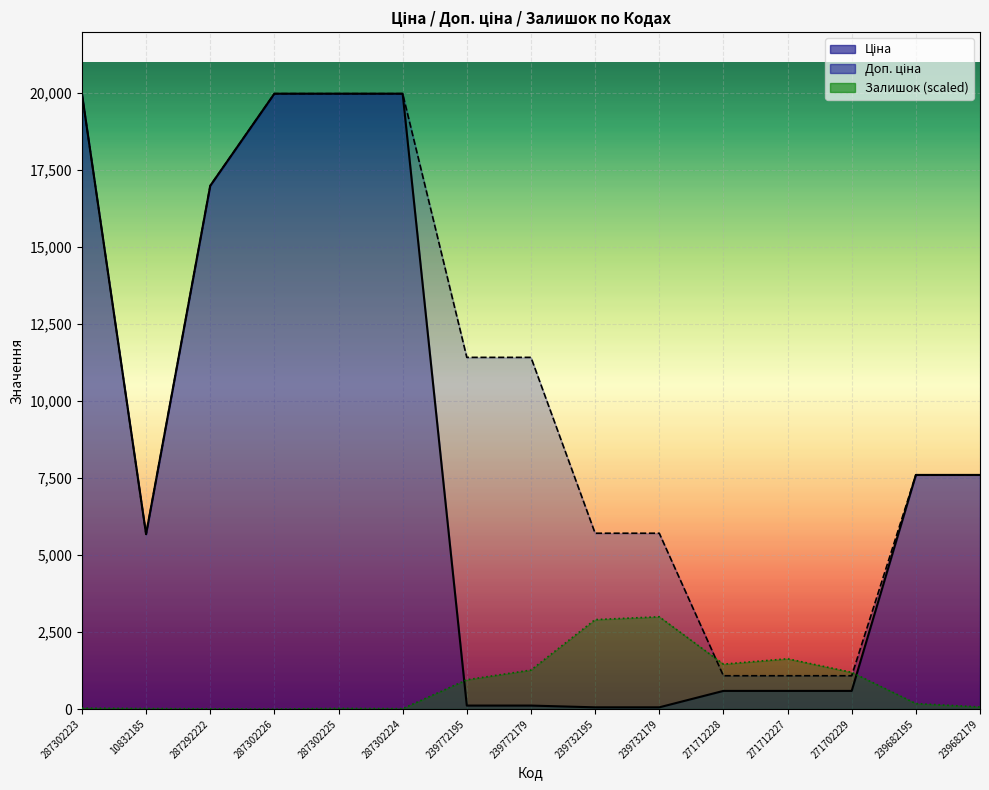

What value does the Ціна series have at 239682195?

7596.5